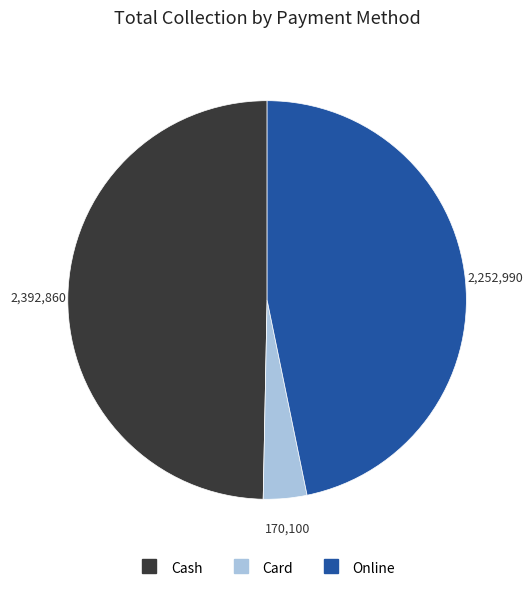

Rank the categories by value from lowest to highest.

Card, Online, Cash